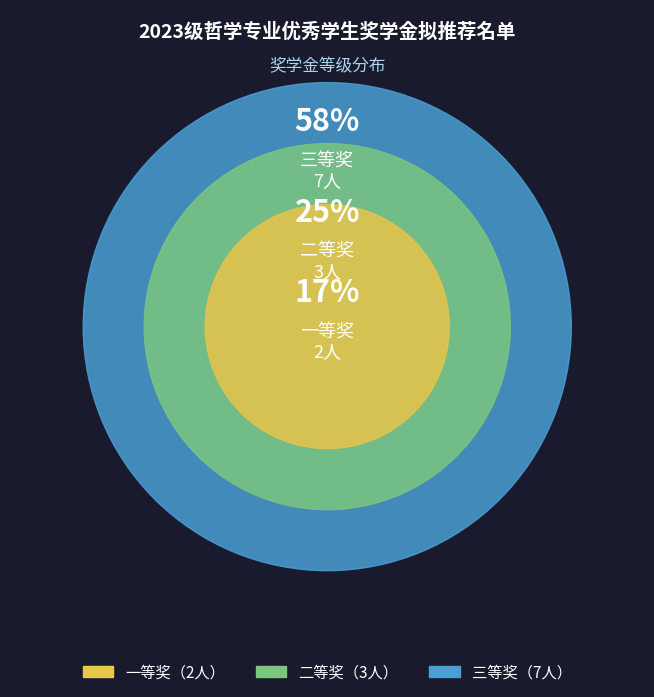

To the nearest percent, what is the combined percentage of 三等奖 and 一等奖?

75%